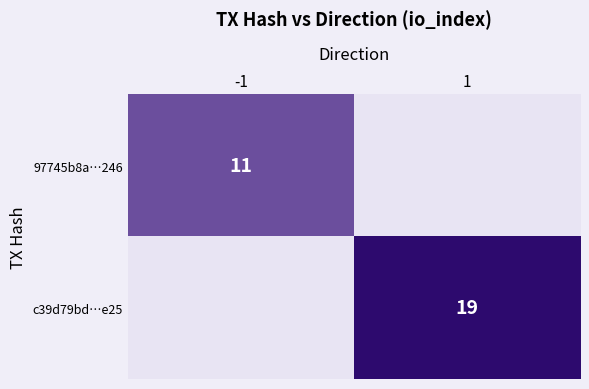

Is it true that c39d79bd…e25 equals 19 at 1?

True